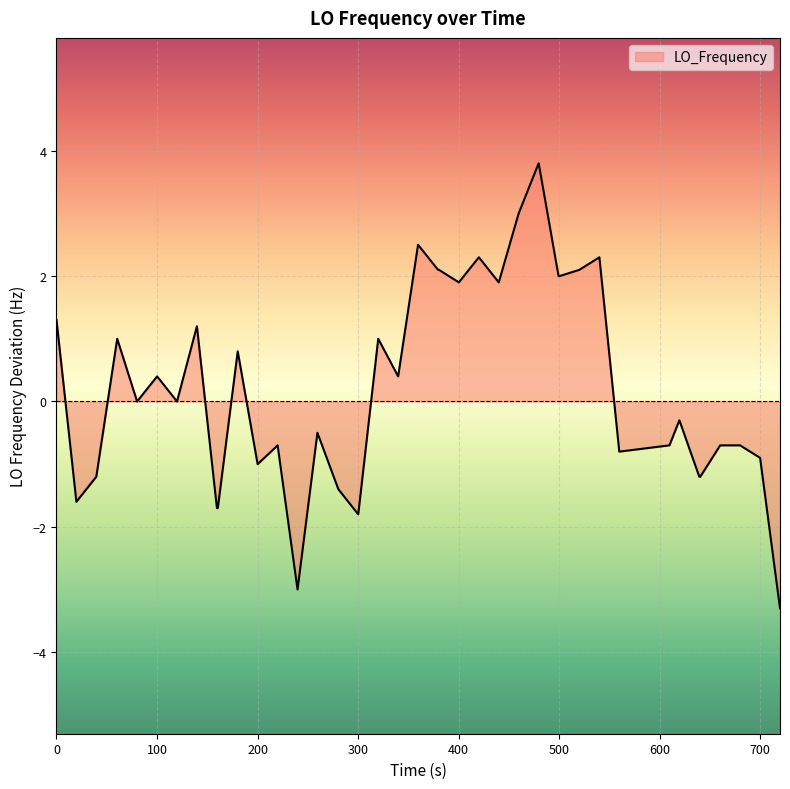

What is the greatest value displayed?

3.8